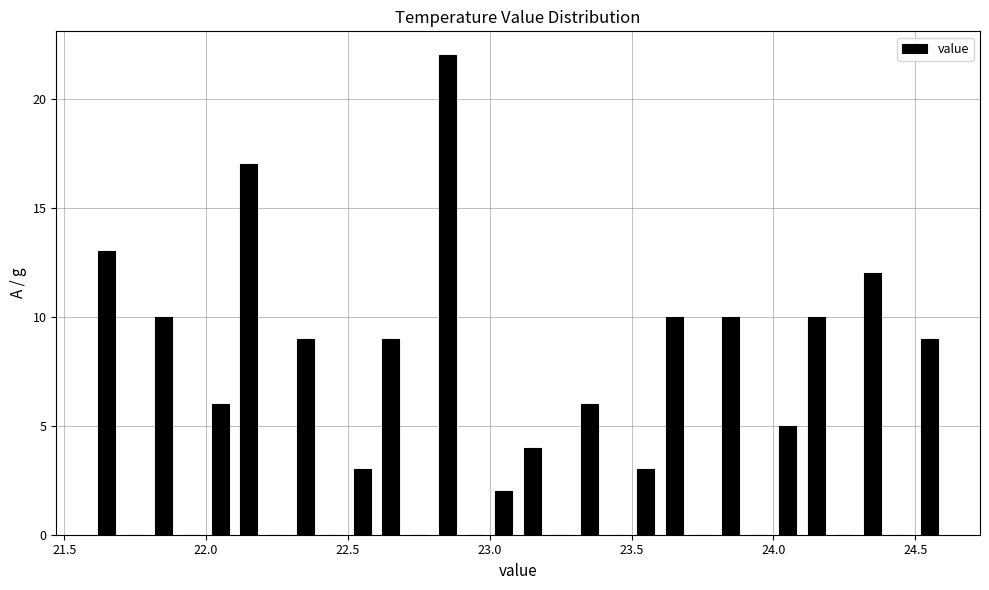

Around what value on the x-axis is the tallest bar? Give the approximate position of its centre, as read against the axis.

22.85